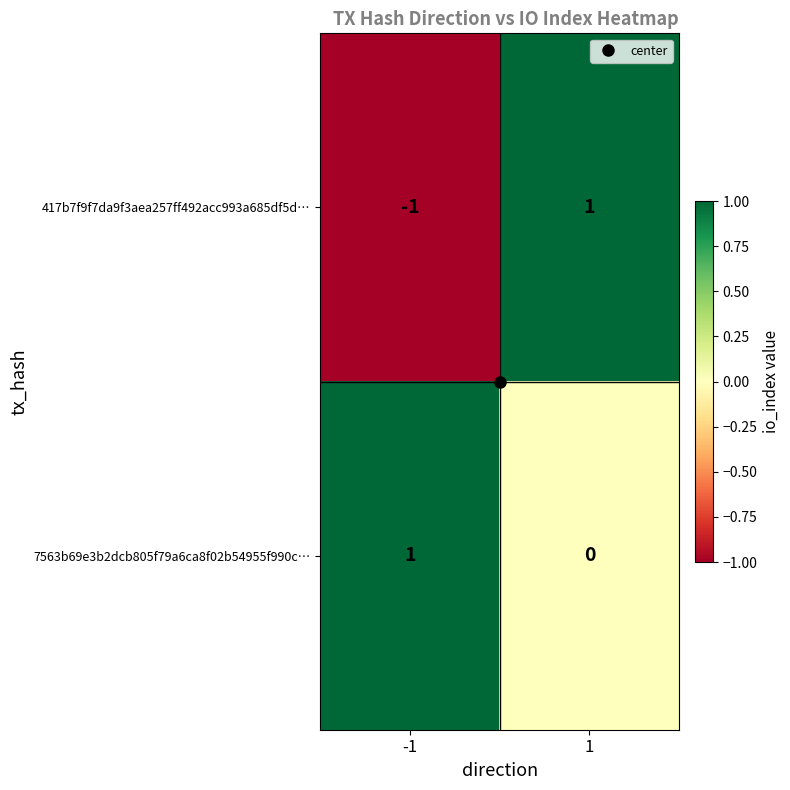

Count the number of categories in the chart.

2